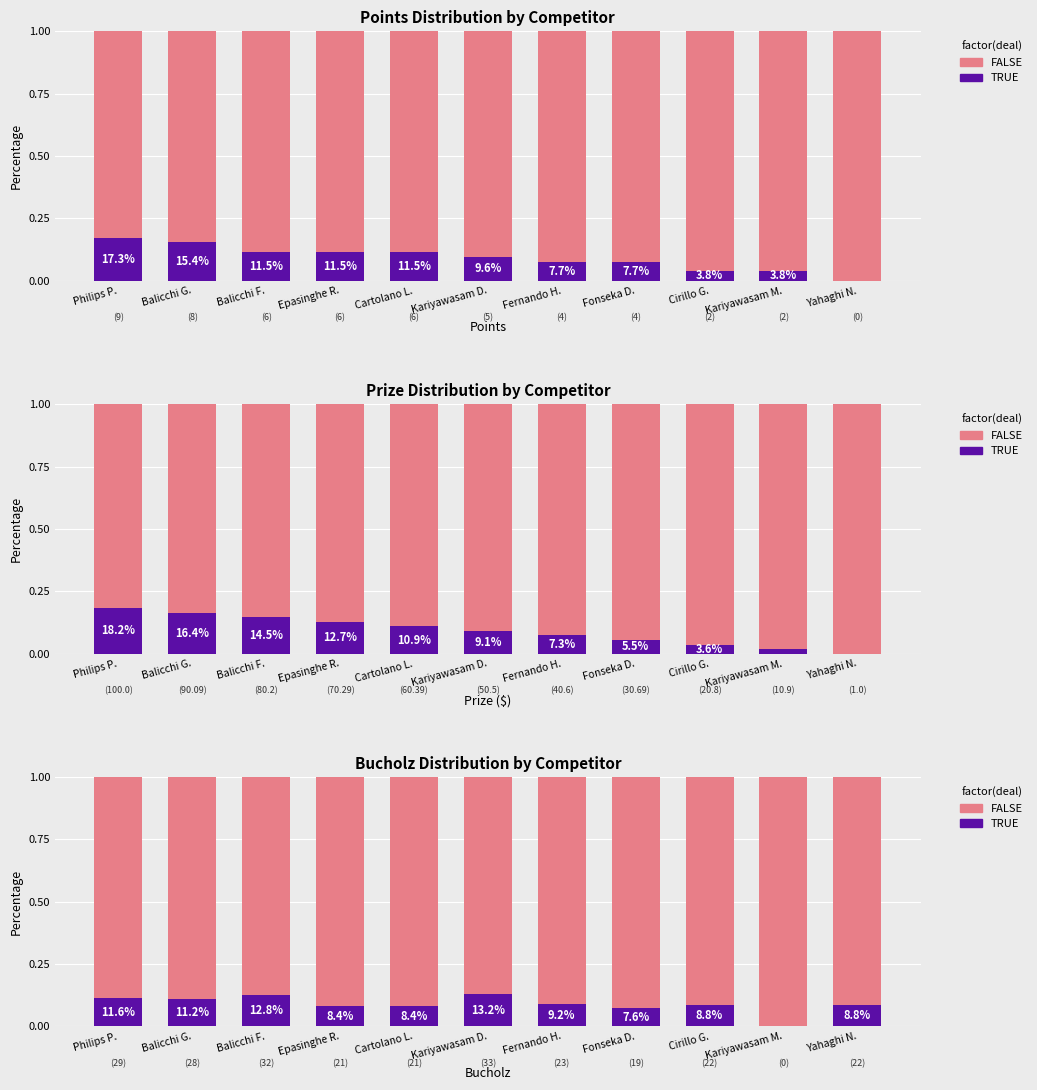

Reading left to right, transcribe all the data shown in this chart.

TRUE: Philips P.=0.1	Balicchi G.=0.1	Balicchi F.=0.1	Epasinghe R.=0.1	Cartolano L.=0.1	Kariyawasam D.=0.1	Fernando H.=0.1	Fonseka D.=0.1	Cirillo G.=0.1	Kariyawasam M.=0.0	Yahaghi N.=0.1
FALSE: Philips P.=0.9	Balicchi G.=0.9	Balicchi F.=0.9	Epasinghe R.=0.9	Cartolano L.=0.9	Kariyawasam D.=0.9	Fernando H.=0.9	Fonseka D.=0.9	Cirillo G.=0.9	Kariyawasam M.=1.0	Yahaghi N.=0.9